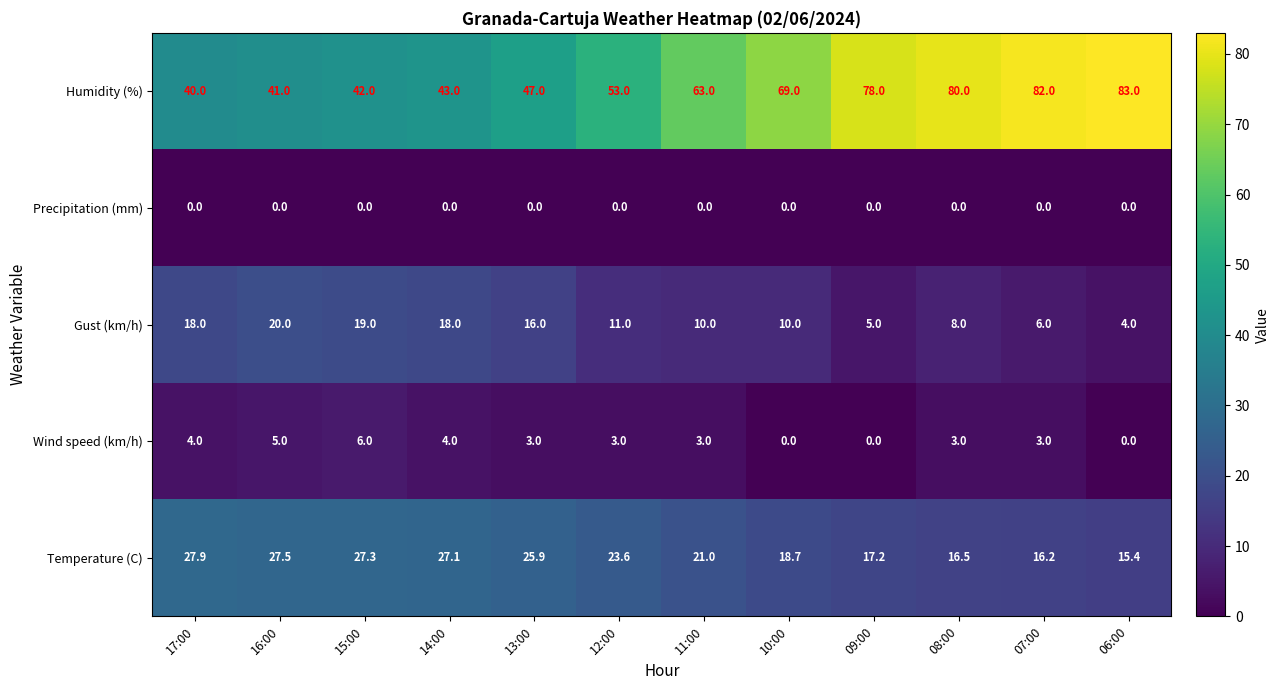

How many distinct data groups are displayed?

5